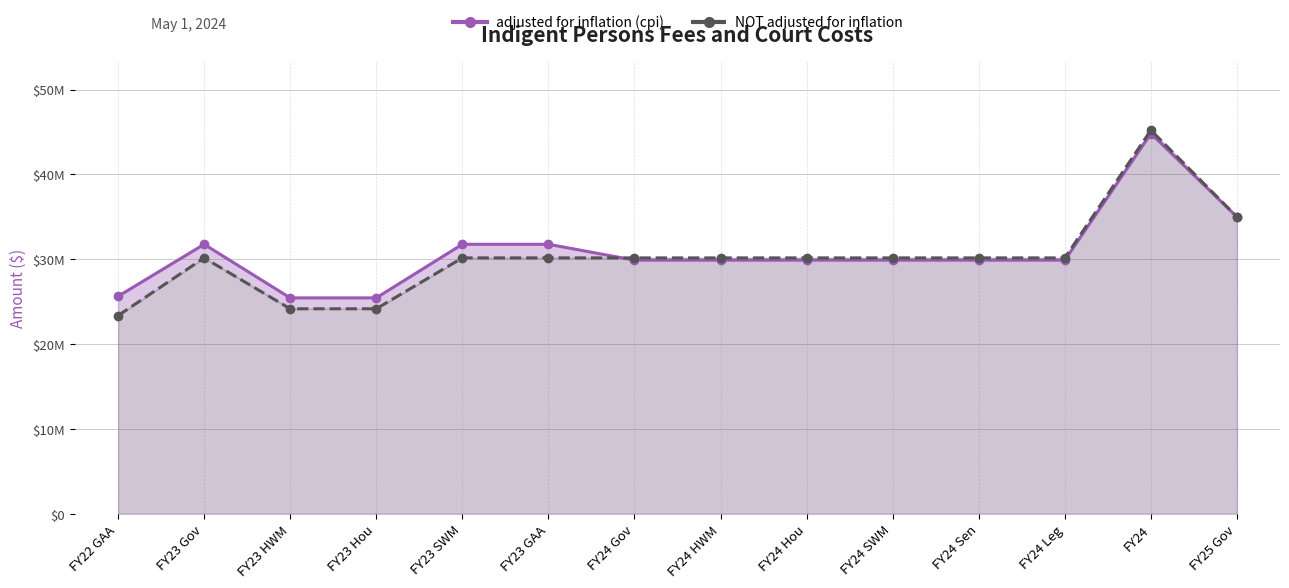

Which series has the largest total across all categories?

adjusted for inflation (cpi)